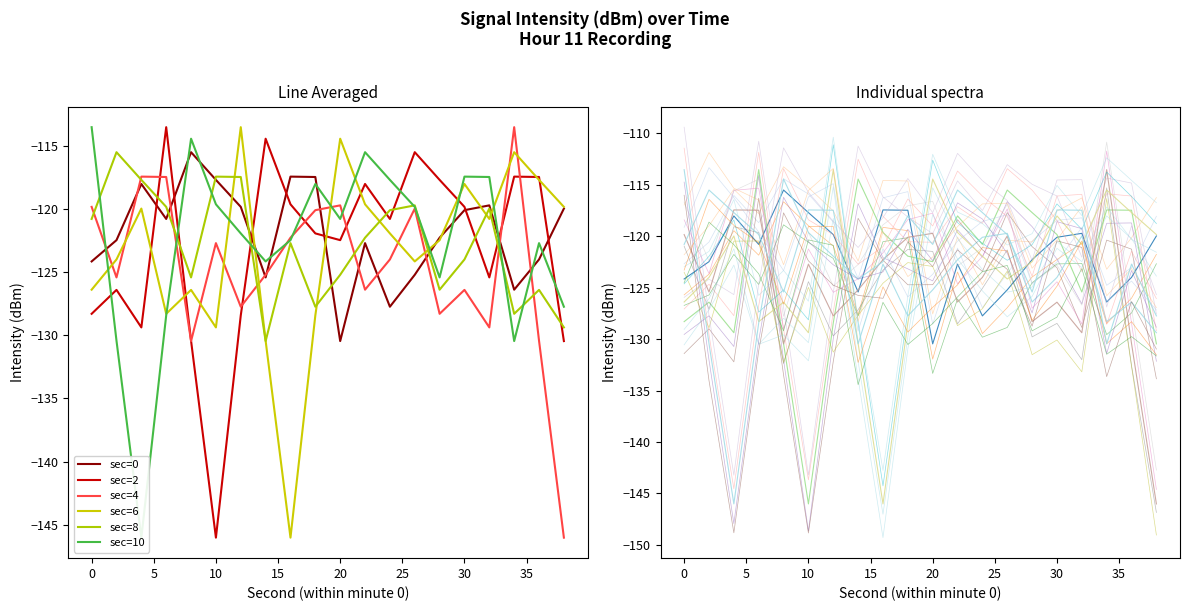

At which category is the sum across all series the highest?

26